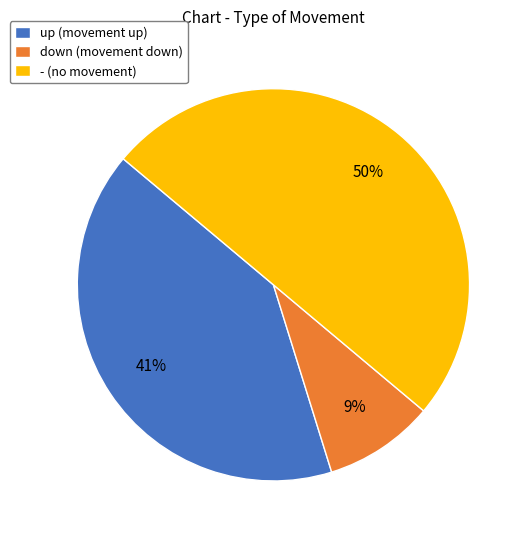

To the nearest percent, what percentage of the pie is up?

41%